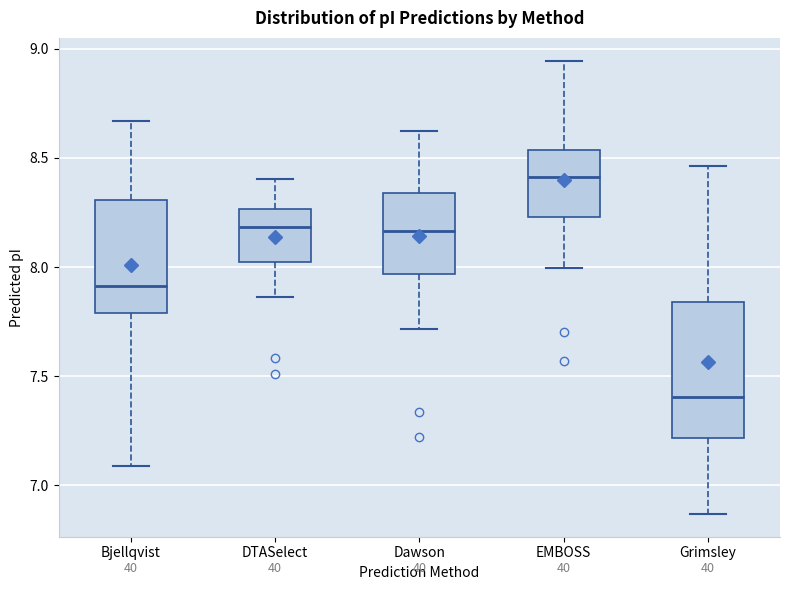

Reading left to right, read every box against the y-axis: the position of its median line, the range the box covers, and the ends of its whiskers. The values are not printed on the chart, so give them approximately, as read against the axis.

Bjellqvist: median 7.90, box 7.80 to 8.30, whiskers 7.10 to 8.65
DTASelect: median 8.20, box 8.00 to 8.25, whiskers 7.85 to 8.40
Dawson: median 8.15, box 7.95 to 8.35, whiskers 7.70 to 8.60
EMBOSS: median 8.40, box 8.25 to 8.55, whiskers 8.00 to 8.95
Grimsley: median 7.40, box 7.20 to 7.85, whiskers 6.85 to 8.45